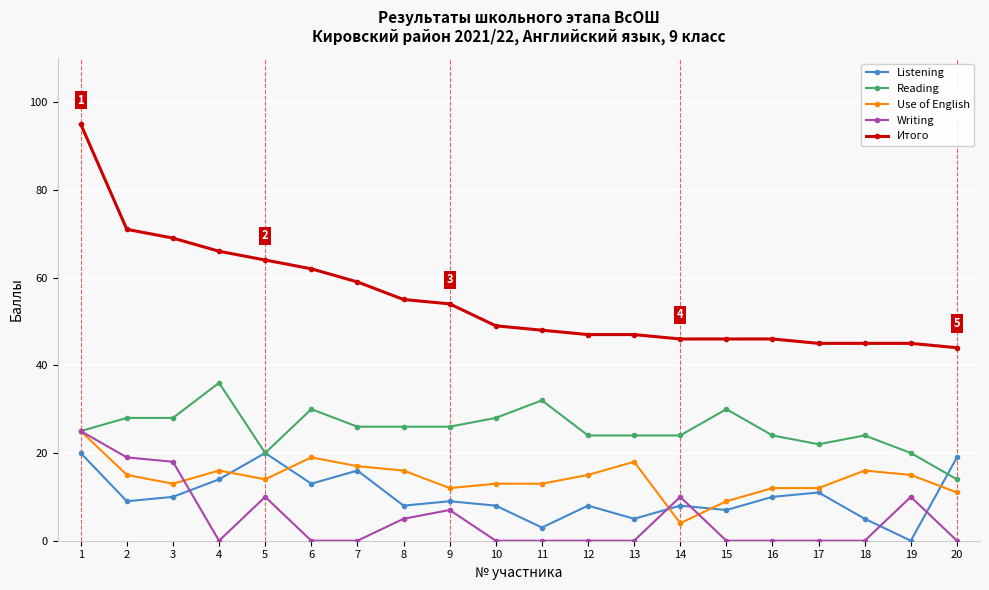

Between 3 and 6, which series saw the biggest shift?

Writing